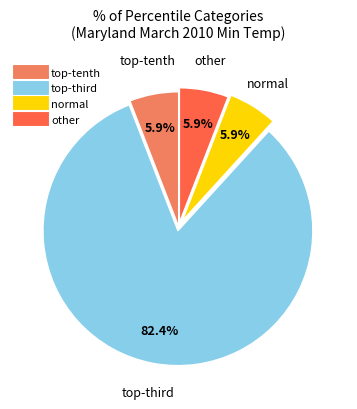

Is normal the majority of the pie?

No